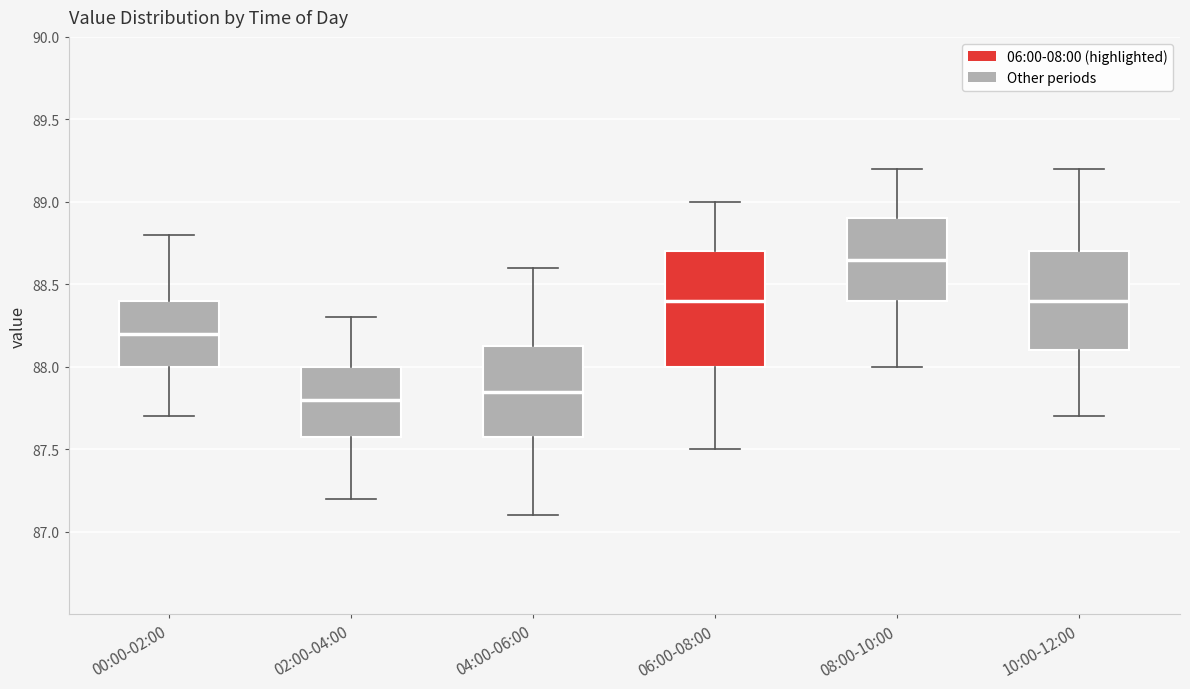

Comparing the boxes themselves (not the whiskers), which one is the tallest?

06:00-08:00